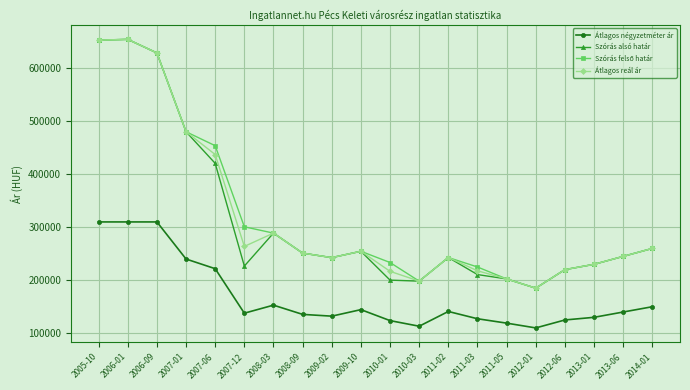

How many data points in Átlagos négyzetméter ár are less than 140000?

10